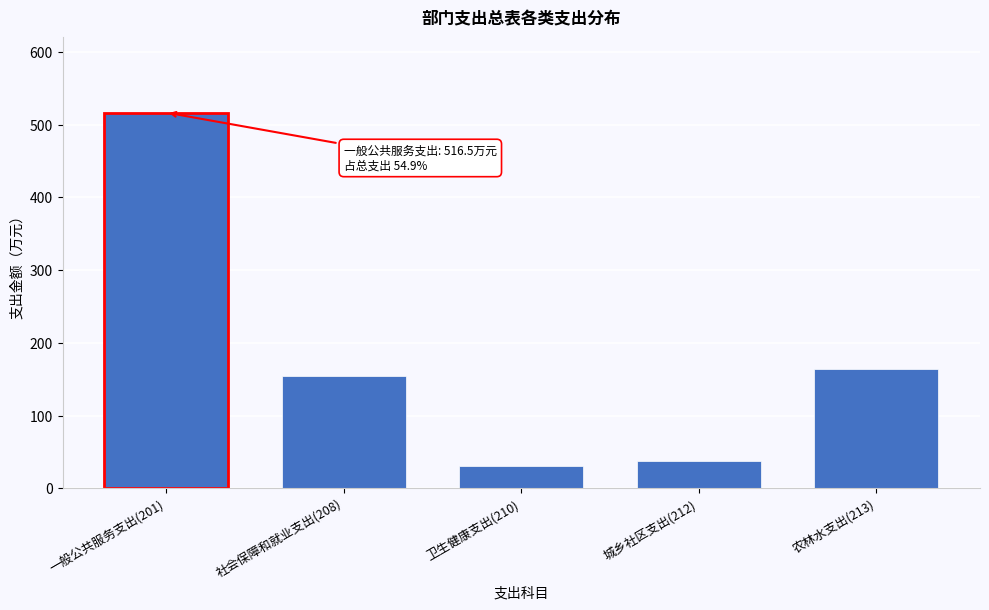

Reading right to left, transcribe all the data shown in this chart.

164.1	38.0	30.4	155.2	516.5